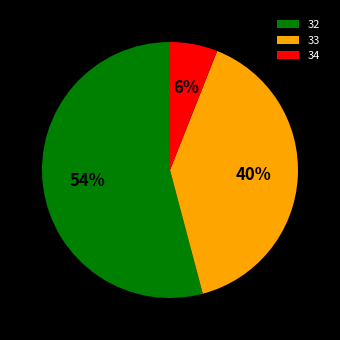

Which slice is the largest?

32